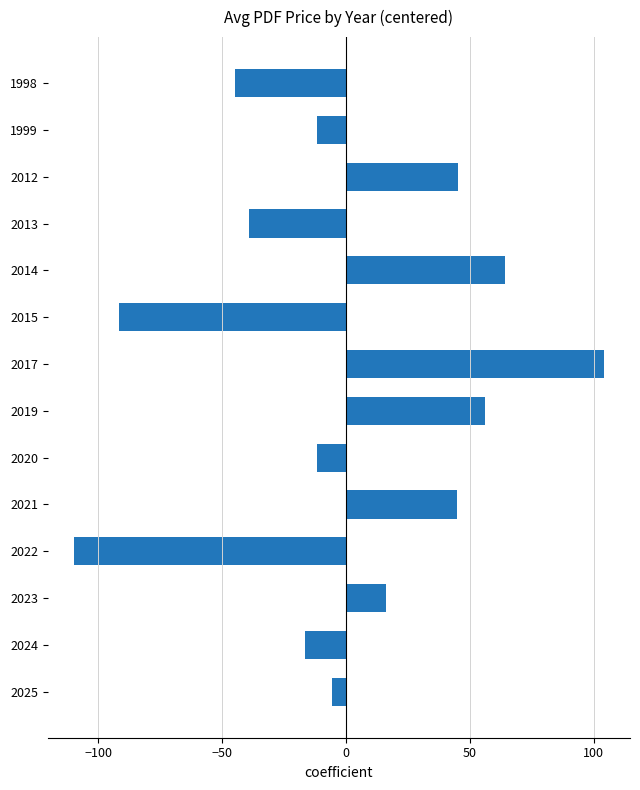

What is the change in value from 2012 to 2017?

+58.7